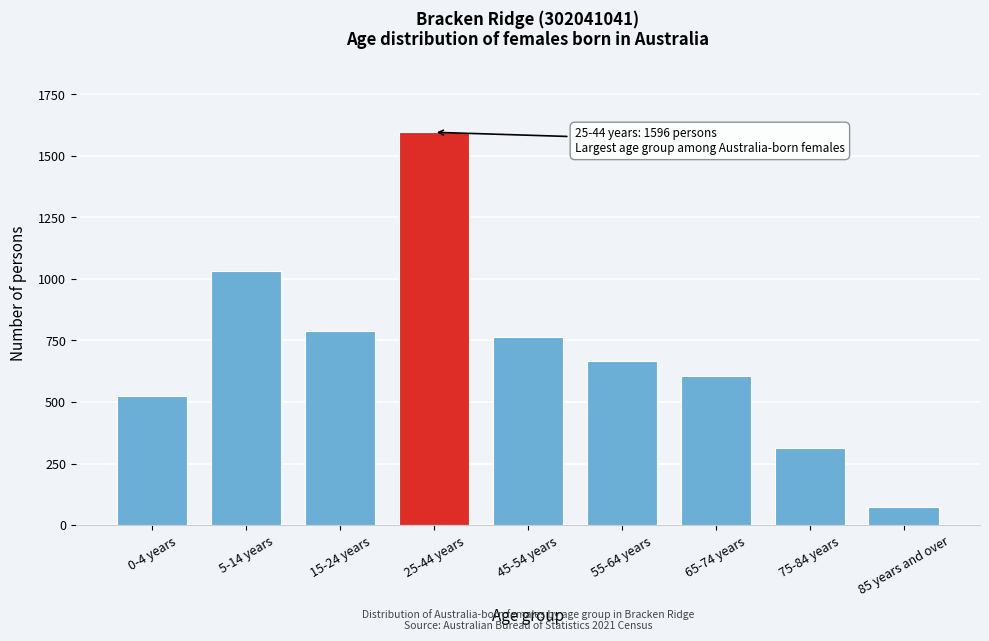

Reading left to right, transcribe all the data shown in this chart.

0-4 years=523	5-14 years=1031	15-24 years=789	25-44 years=1596	45-54 years=765	55-64 years=666	65-74 years=604	75-84 years=312	85 years and over=75